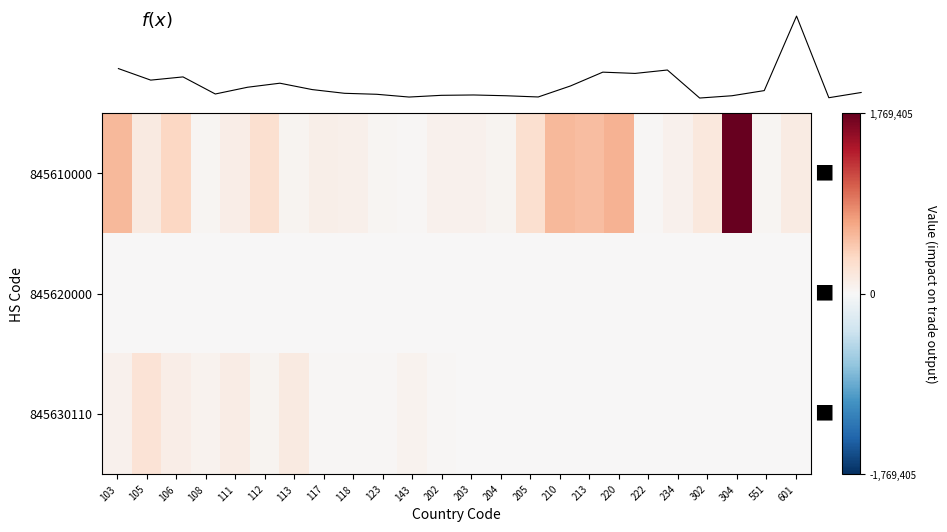

What is the spread (max minus min) of values at 213?

546869.0